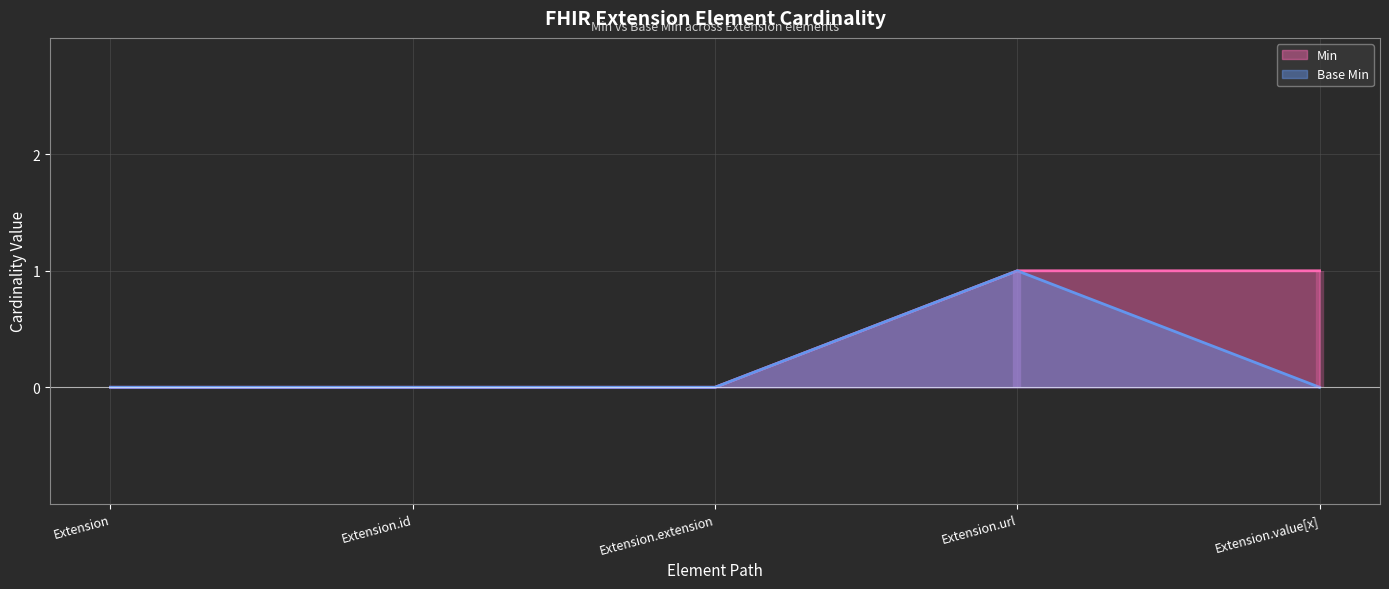

How many positive values does the Base Min series have?

1